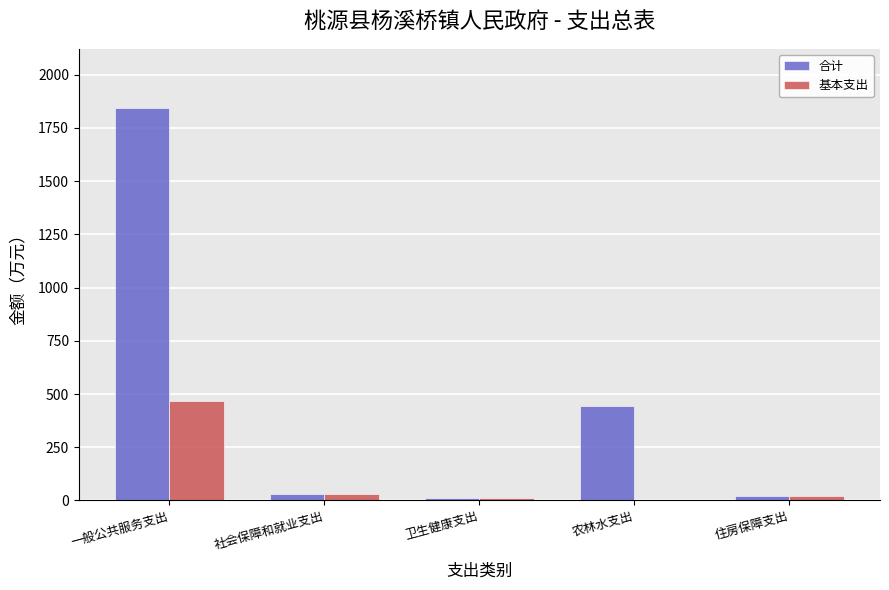

True or false: 基本支出 has a value of 261.1 at 农林水支出.

False